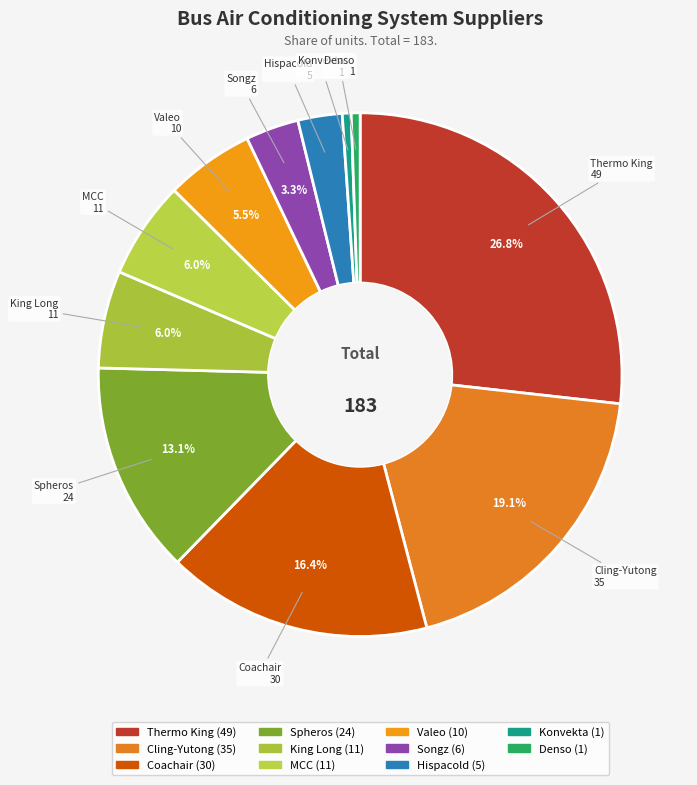

To the nearest percent, what is the average slice percentage?

9%